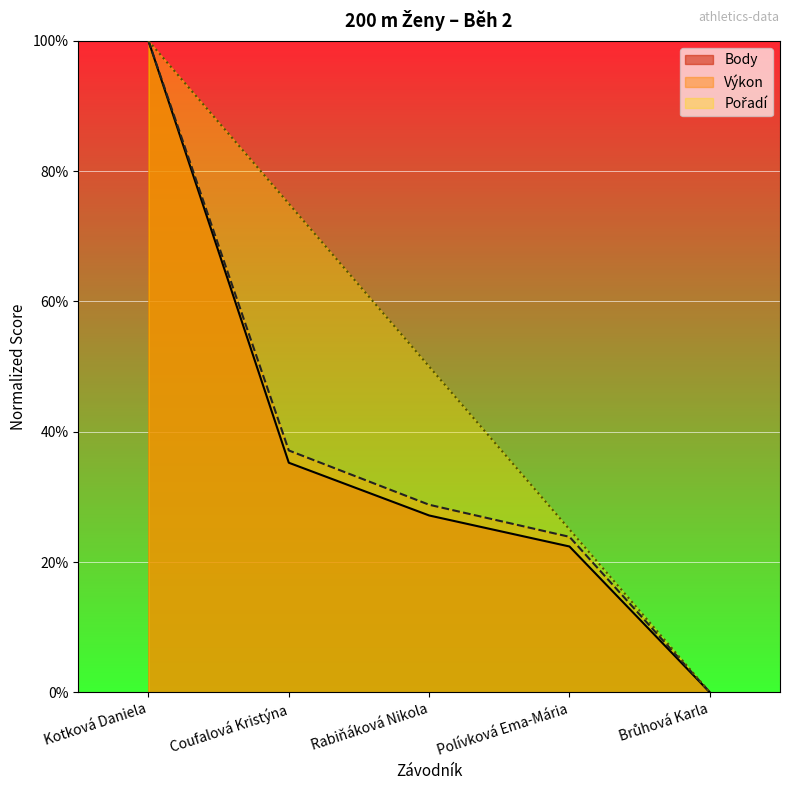

Rank the series by their maximum value, from lowest to highest.

Pořadí, Výkon, Body